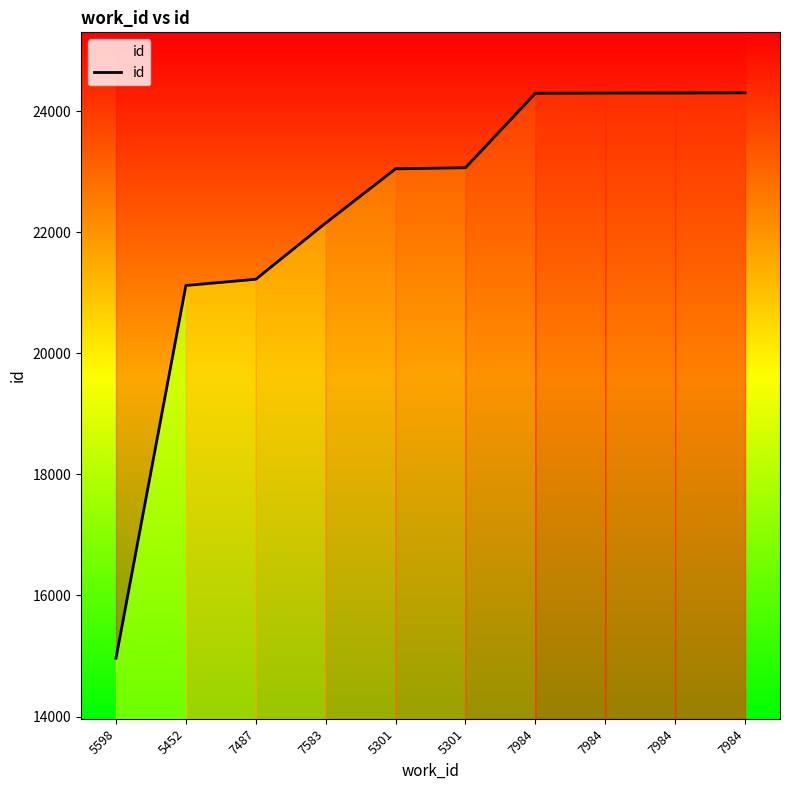

How many lines are shown in the chart?

1